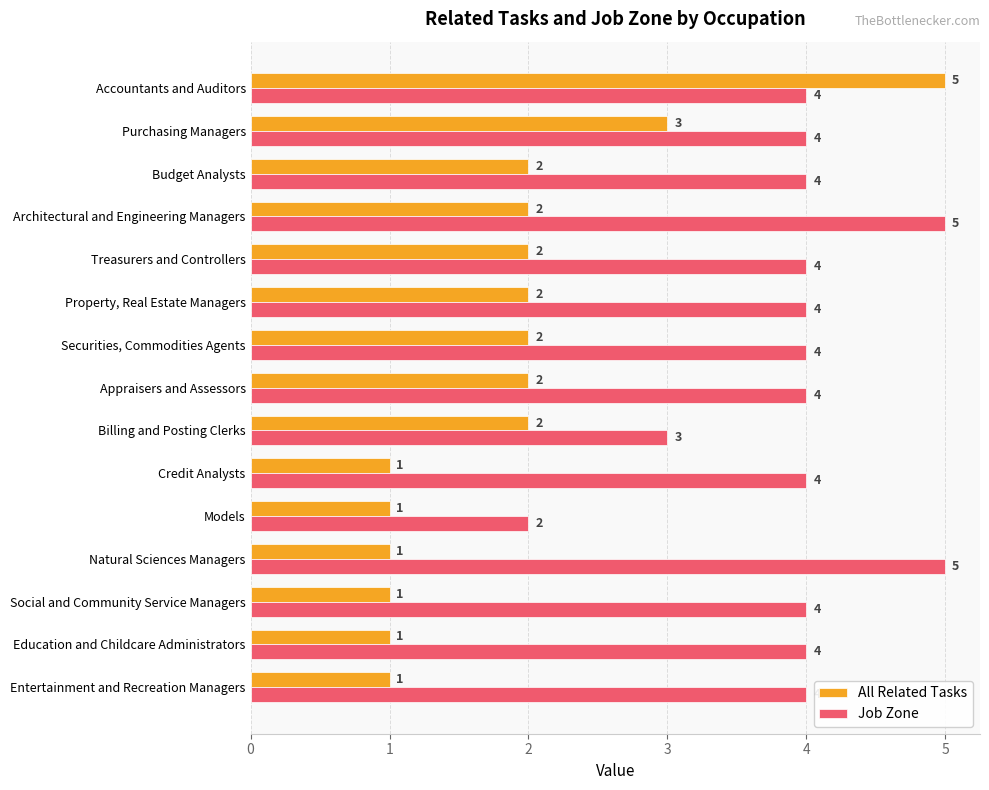

What is the average value of the Job Zone series?

4